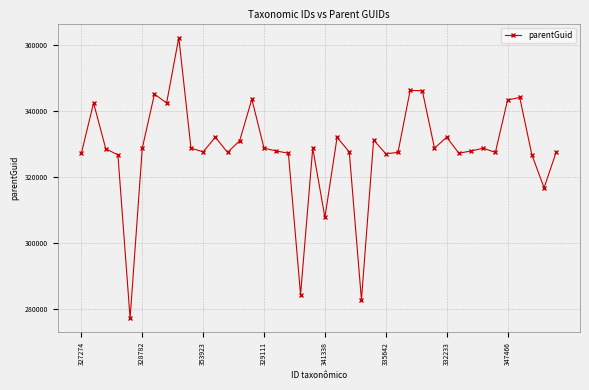

True or false: there are more than 0 points higher than both neighbors.

True